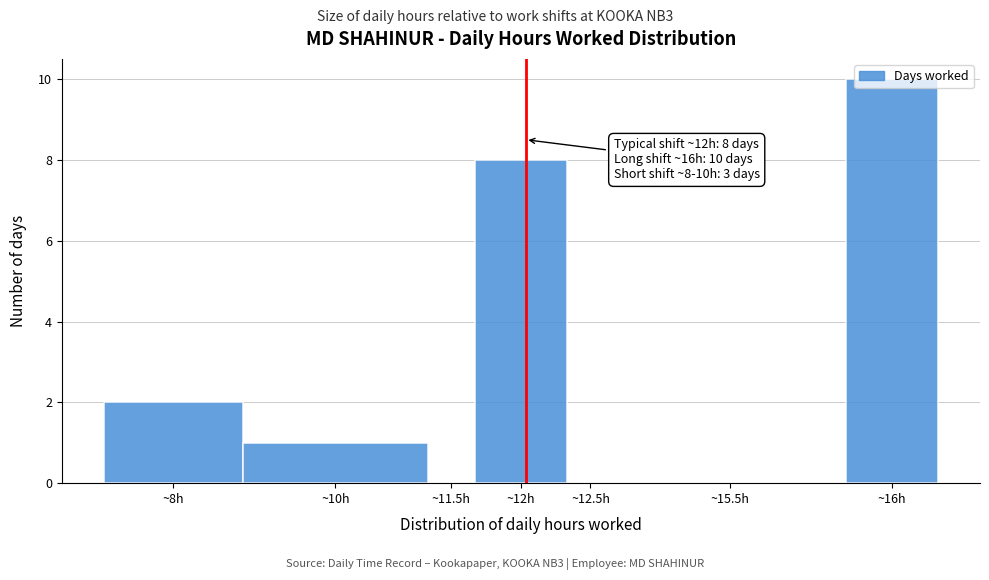

True or false: the data shows 0 at ~11.5h.

True